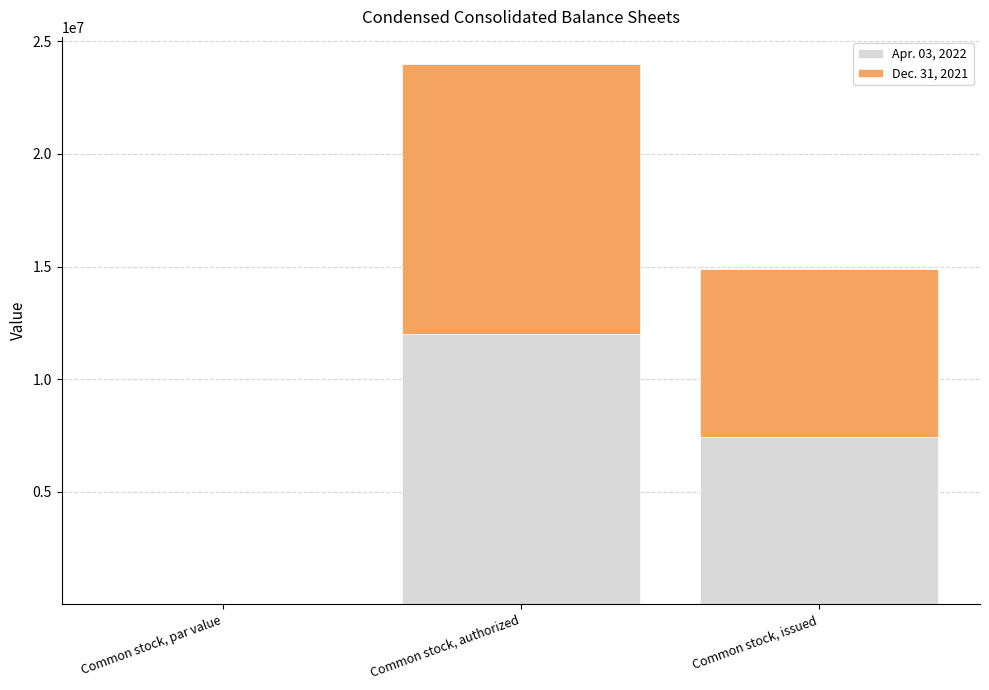

What is the total value across all series at Common stock, issued?

14881036